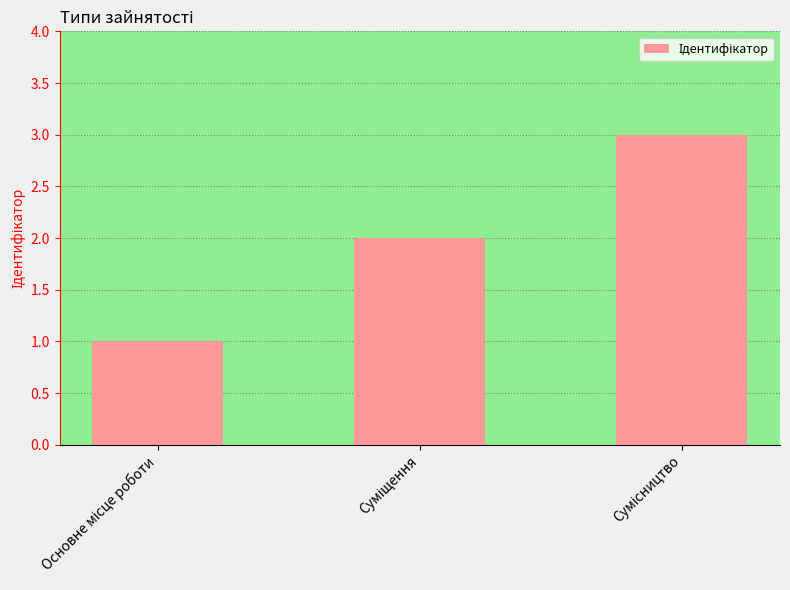

What is the value of the 3rd bar from the left?

3